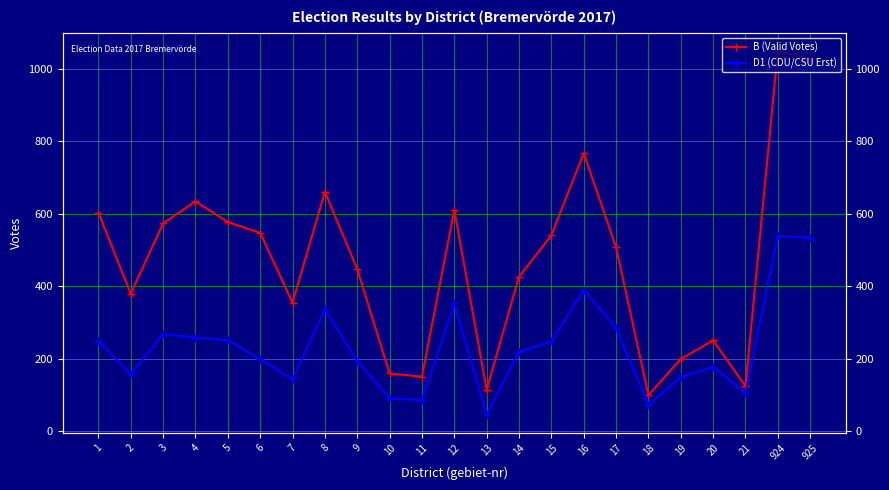

At which category is the sum across all series the highest?

924